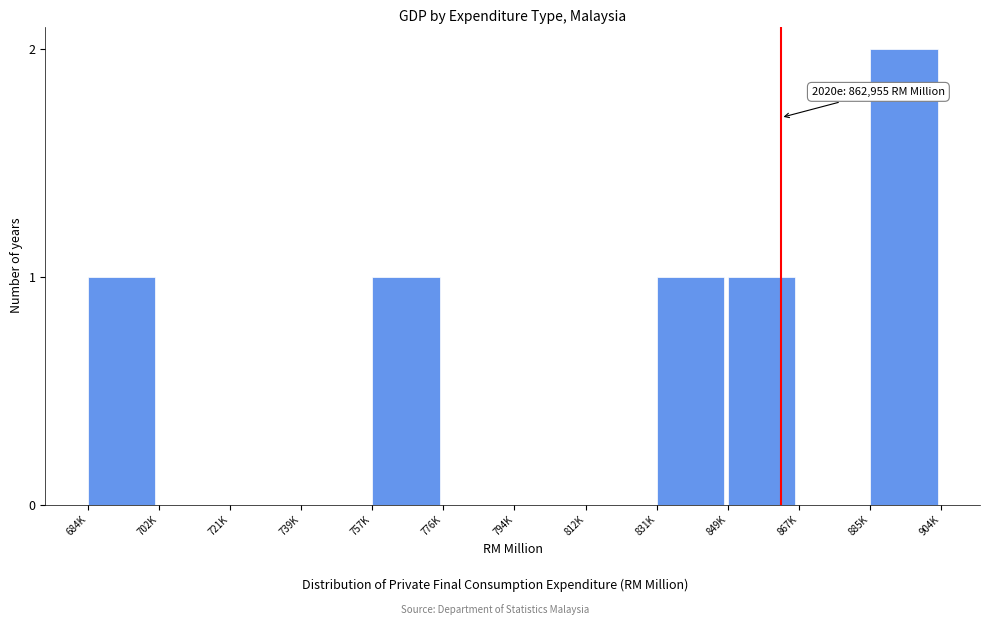

Reading right to left, transcribe all the data shown in this chart.

885K=2	867K=0	849K=1	831K=1	812K=0	794K=0	776K=0	757K=1	739K=0	721K=0	702K=0	684K=1